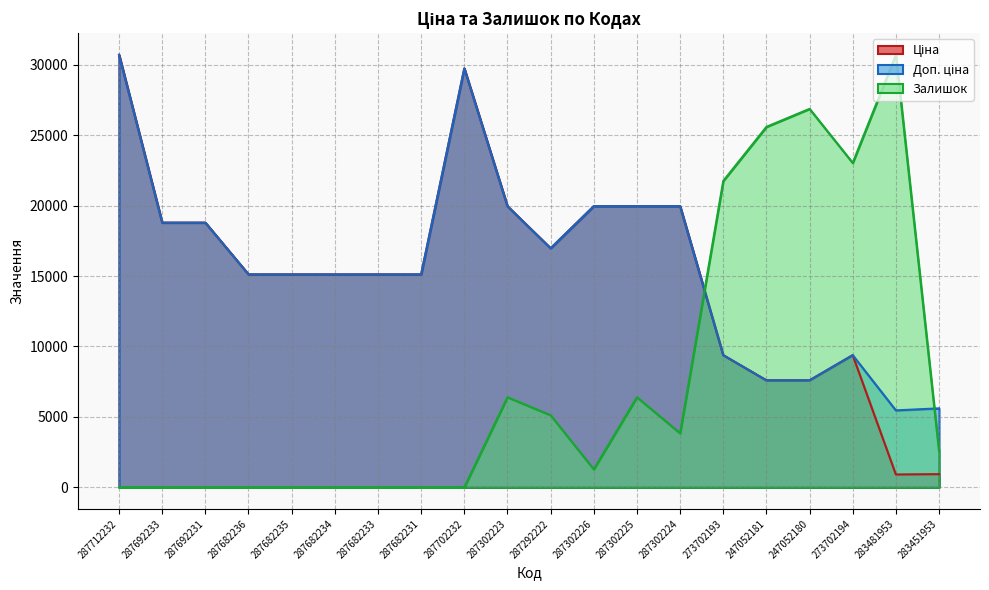

What is the label of the 18th point from the right?

287692231